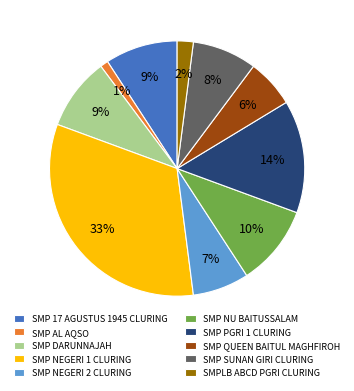

Combined, do SMP SUNAN GIRI CLURING and SMP 17 AGUSTUS 1945 CLURING account for over 50%?

No